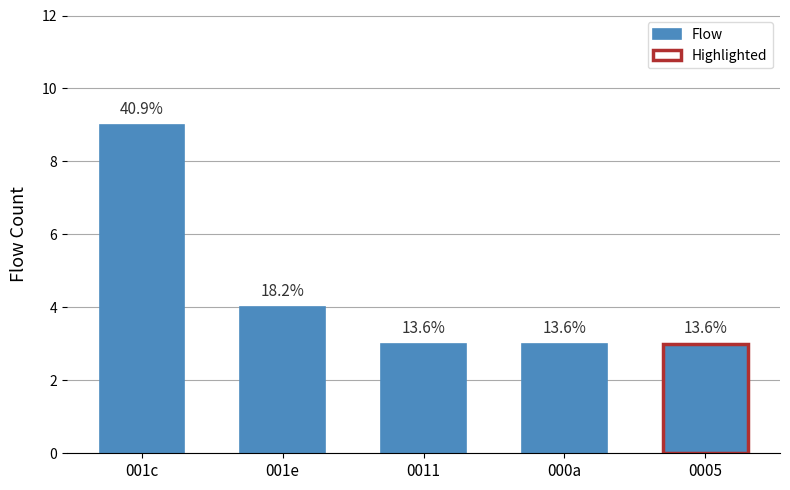

What is the average value?

4